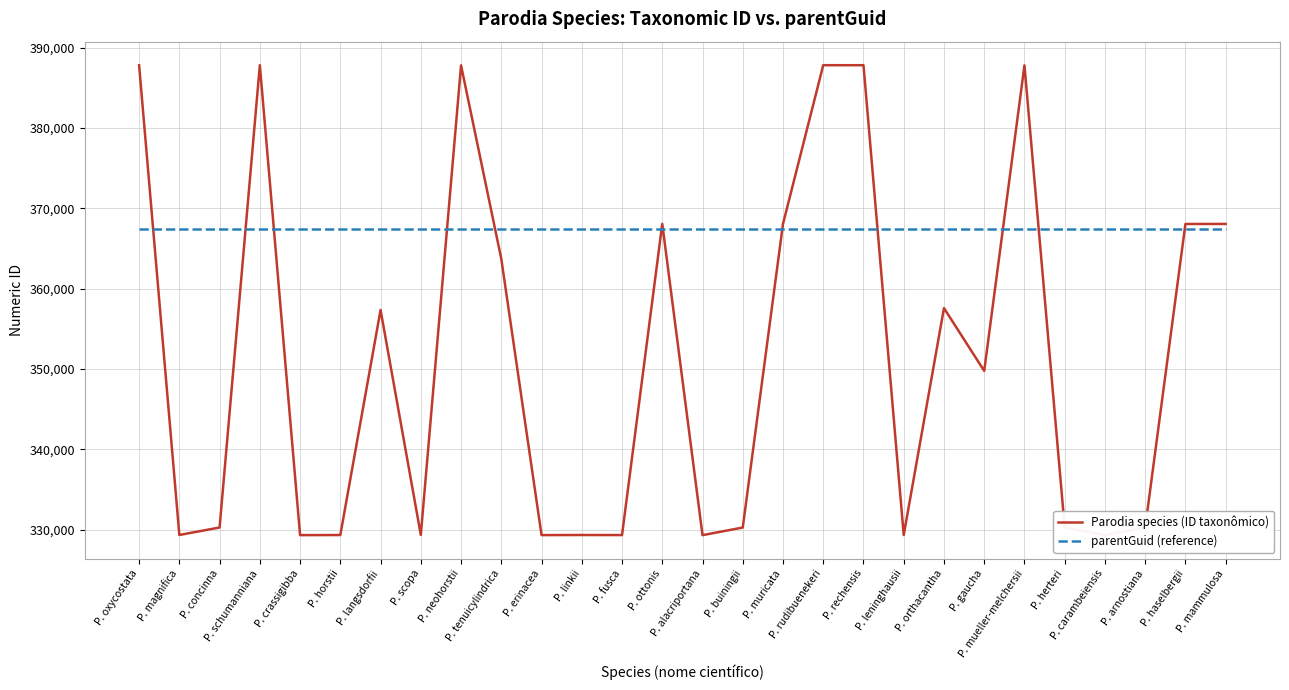

List the series in order of their peak value, lowest first.

parentGuid (reference), Parodia species (ID taxonômico)